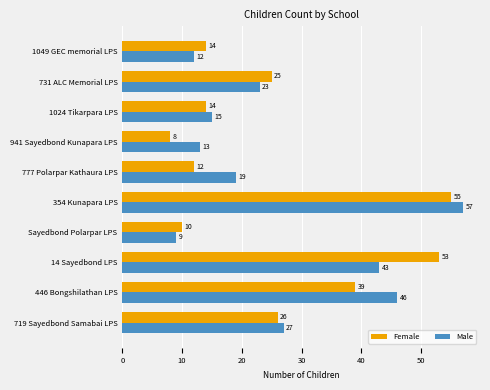

List the labels in order of Male value, smallest first.

Sayedbond Polarpar LPS, 1049 GEC memorial LPS, 941 Sayedbond Kunapara LPS, 1024 Tikarpara LPS, 777 Polarpar Kathaura LPS, 731 ALC Memorial LPS, 719 Sayedbond Samabai LPS, 14 Sayedbond LPS, 446 Bongshilathan LPS, 354 Kunapara LPS